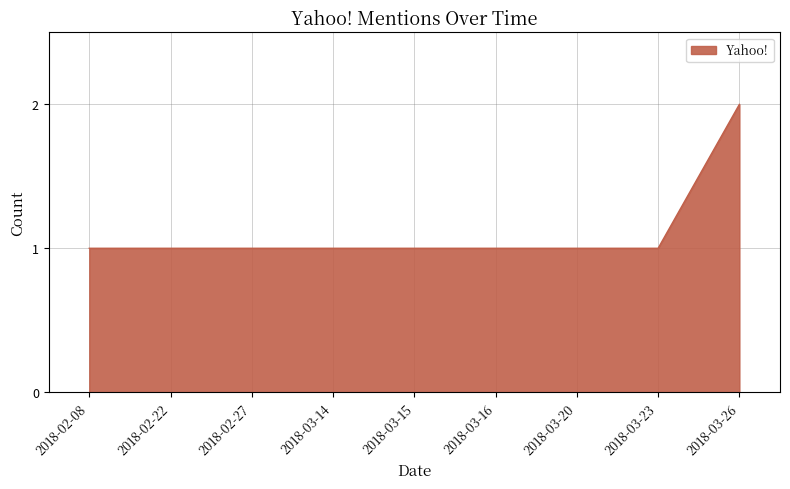

What is the greatest value displayed?

2